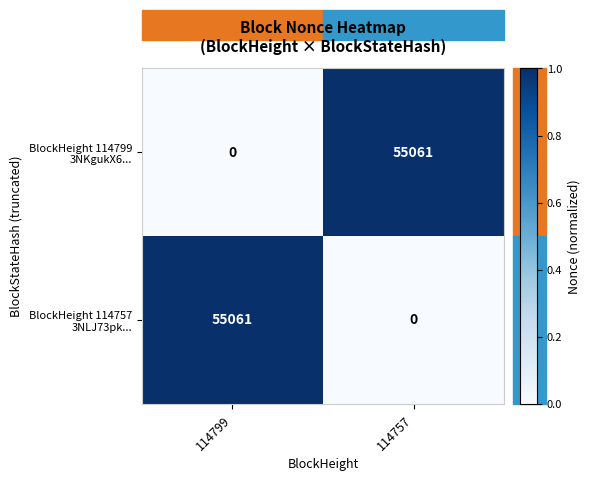

At how many categories does at least one series exceed 0?

2